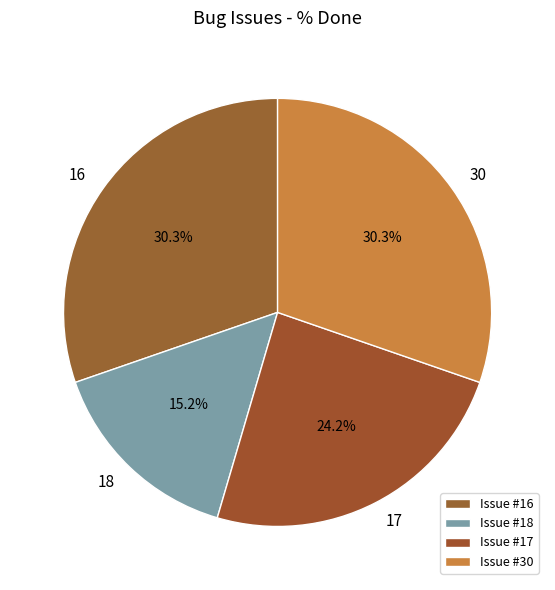

How many segments does this pie chart have?

4